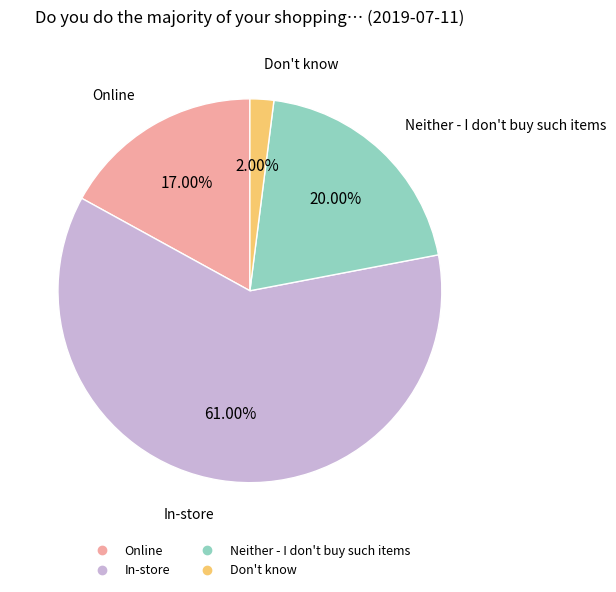

Which slice represents more than half of the pie?

In-store